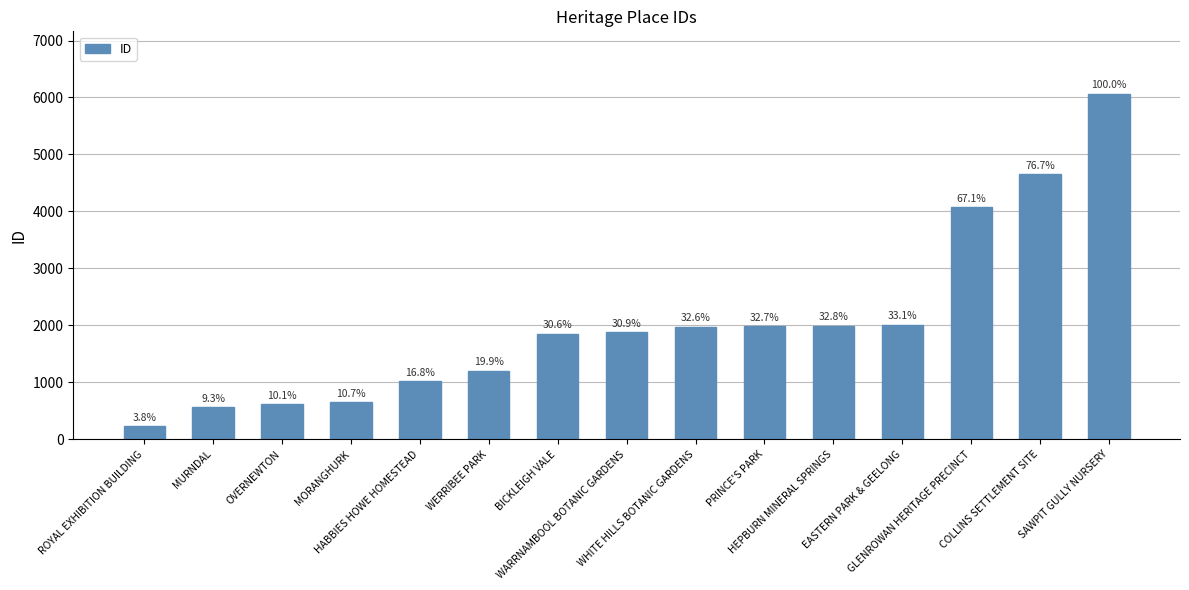

Rank the categories by value from highest to lowest.

SAWPIT GULLY NURSERY, COLLINS SETTLEMENT SITE, GLENROWAN HERITAGE PRECINCT, EASTERN PARK & GEELONG, HEPBURN MINERAL SPRINGS, PRINCE'S PARK, WHITE HILLS BOTANIC GARDENS, WARRNAMBOOL BOTANIC GARDENS, BICKLEIGH VALE, WERRIBEE PARK, HABBIES HOWE HOMESTEAD, MORANGHURK, OVERNEWTON, MURNDAL, ROYAL EXHIBITION BUILDING